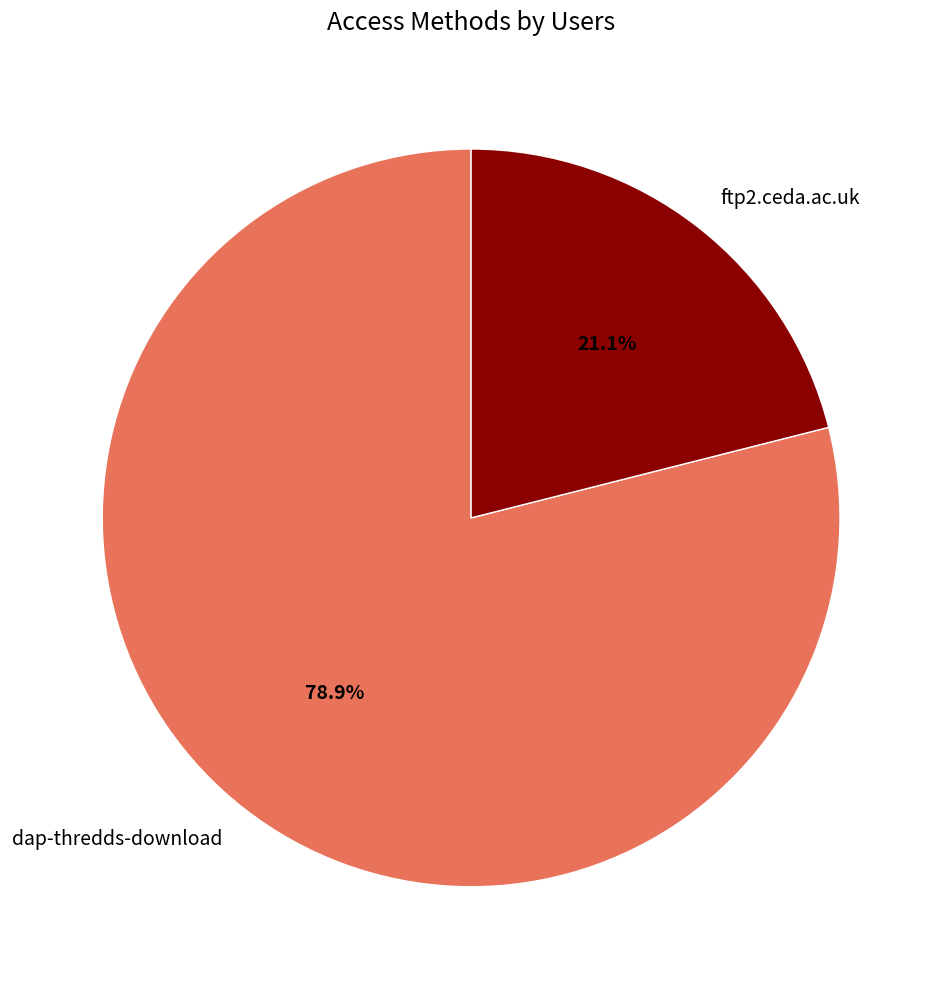

Count the number of slices in the pie.

2